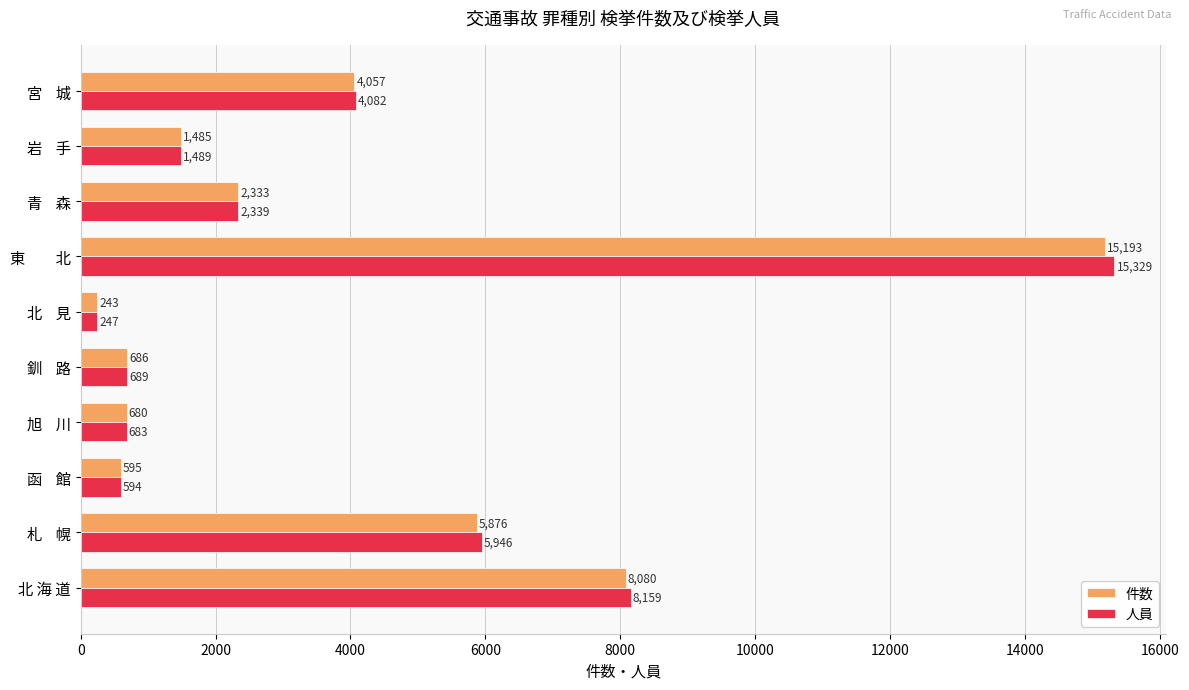

Which category has the lowest value in the 人員 series?

北    見